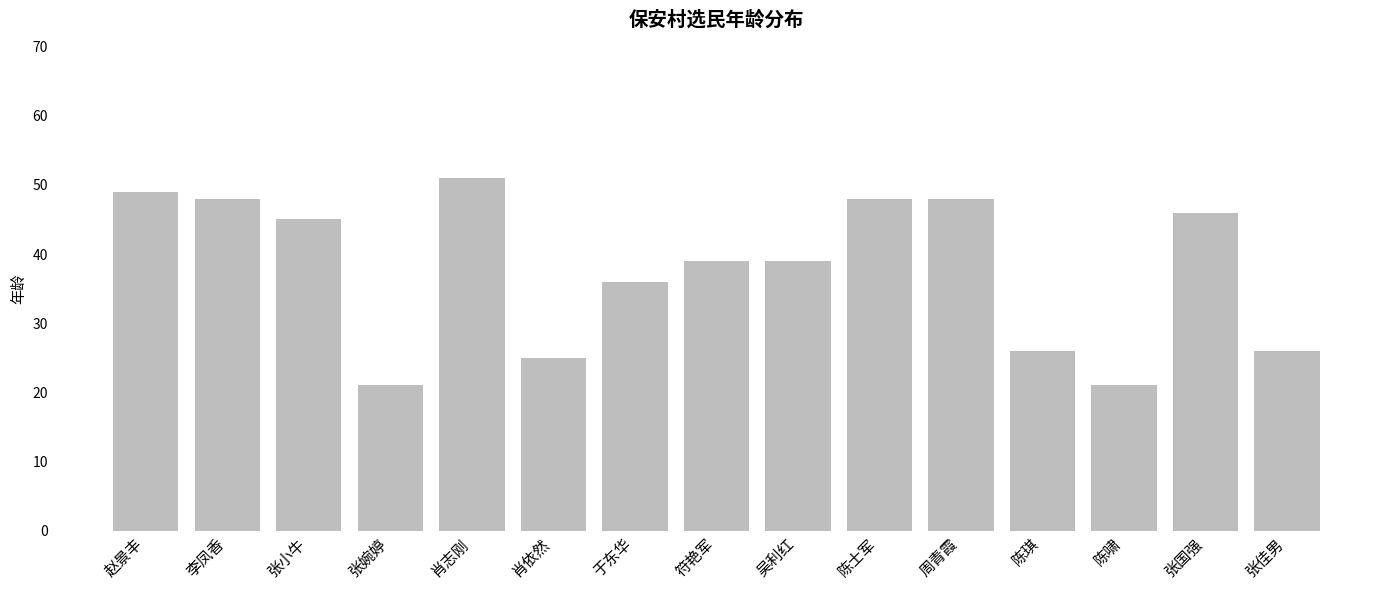

Reading left to right, list all the values displayed in this chart.

赵景丰=49	李凤香=48	张小牛=45	张婉婷=21	肖志刚=51	肖依然=25	于东华=36	符艳军=39	吴利红=39	陈士军=48	周青霞=48	陈琪=26	陈啸=21	张国强=46	张佳男=26